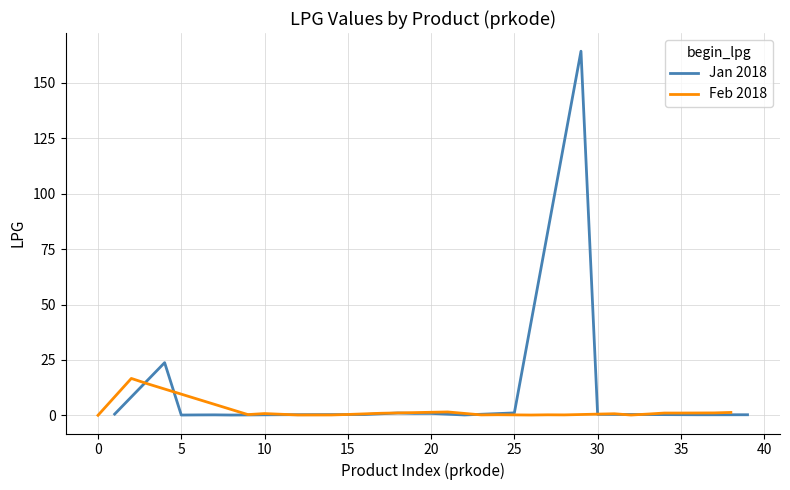

Is it true that Jan 2018 equals 0.4 at 30?

True